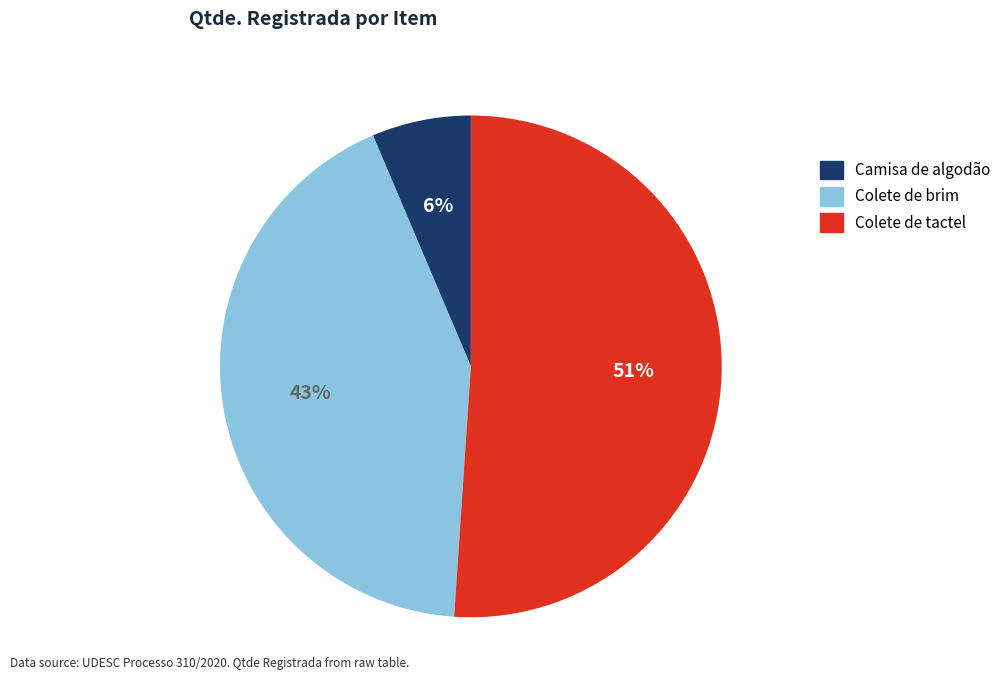

Count the number of slices in the pie.

3